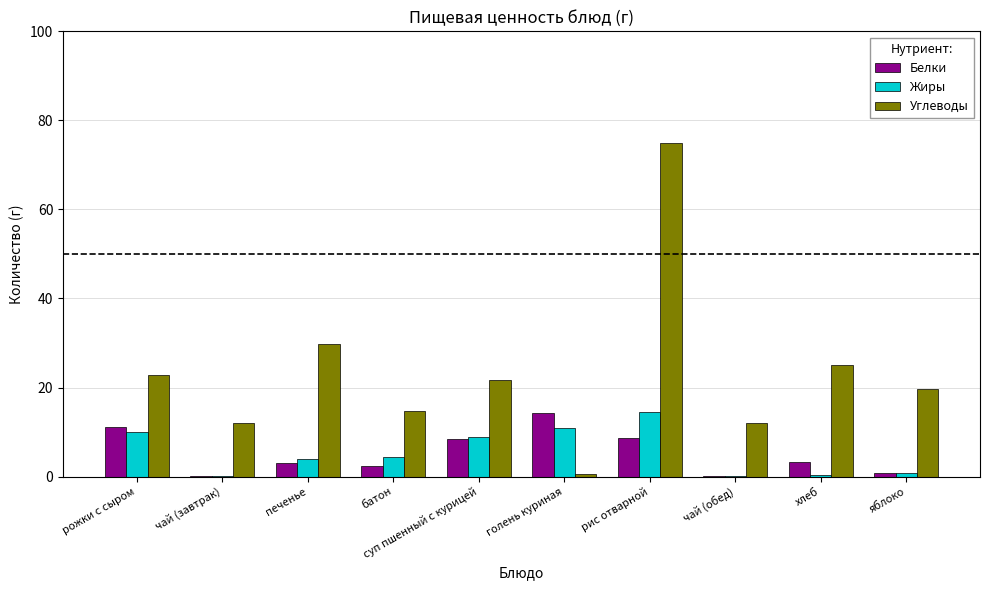

What is the sum of the Белки values at суп пшенный с курицей and рожки с сыром?

19.7